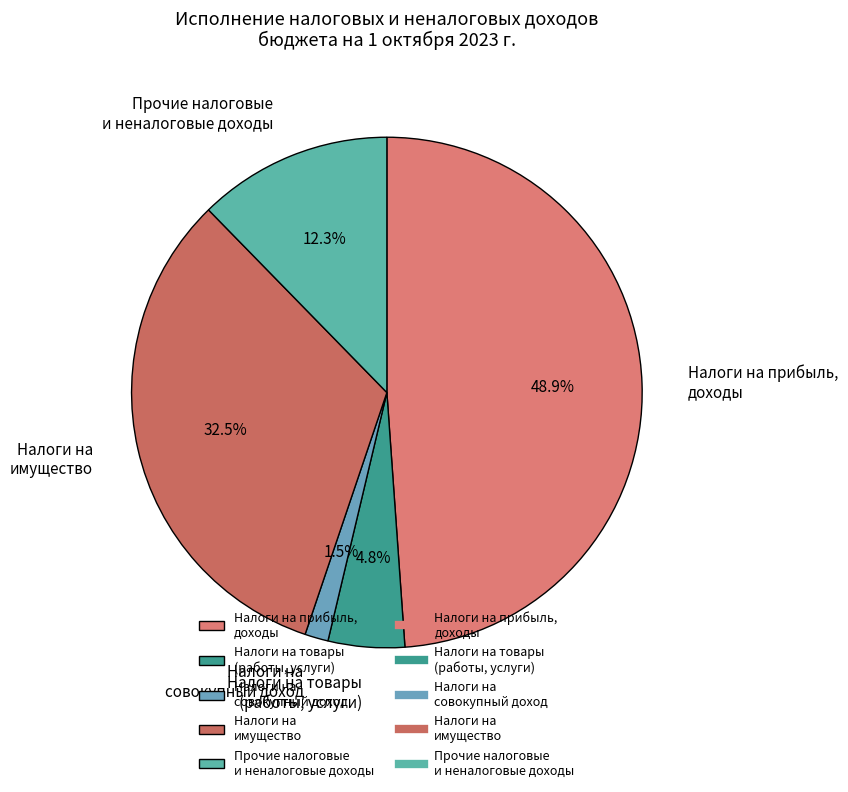

Count the number of slices in the pie.

5